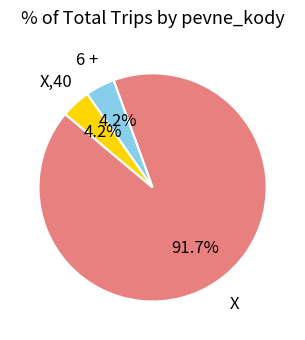

Does 6 + represent more than half of the total?

No